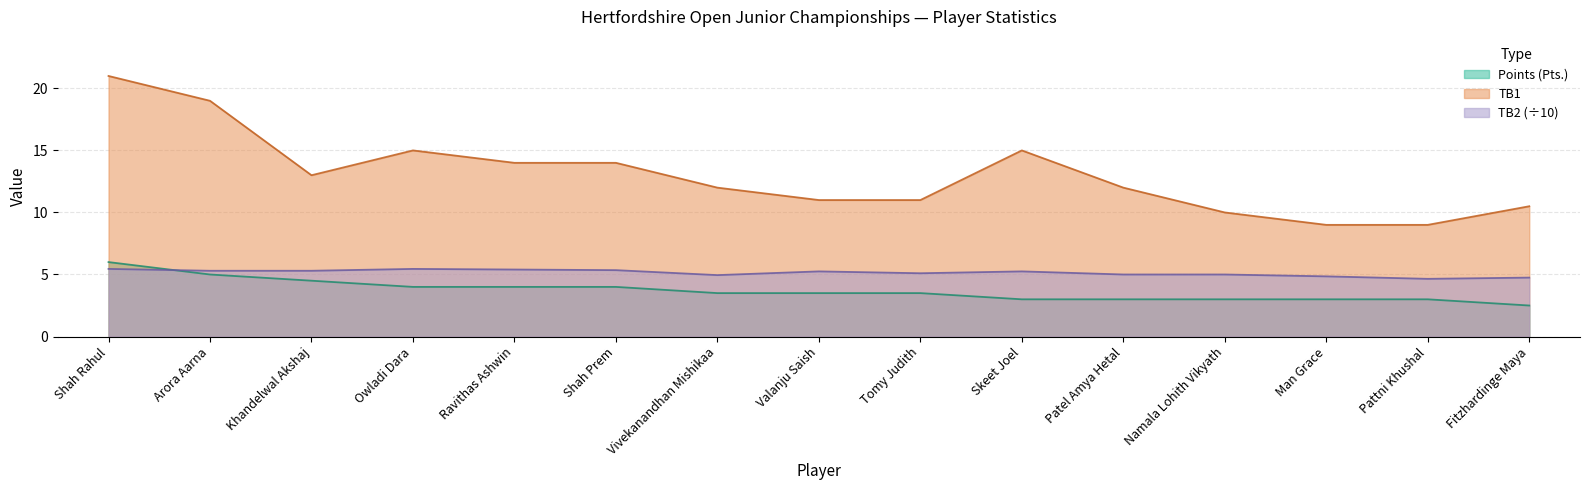

In TB1, how many points are higher than both neighbors (excluding endpoints)?

2